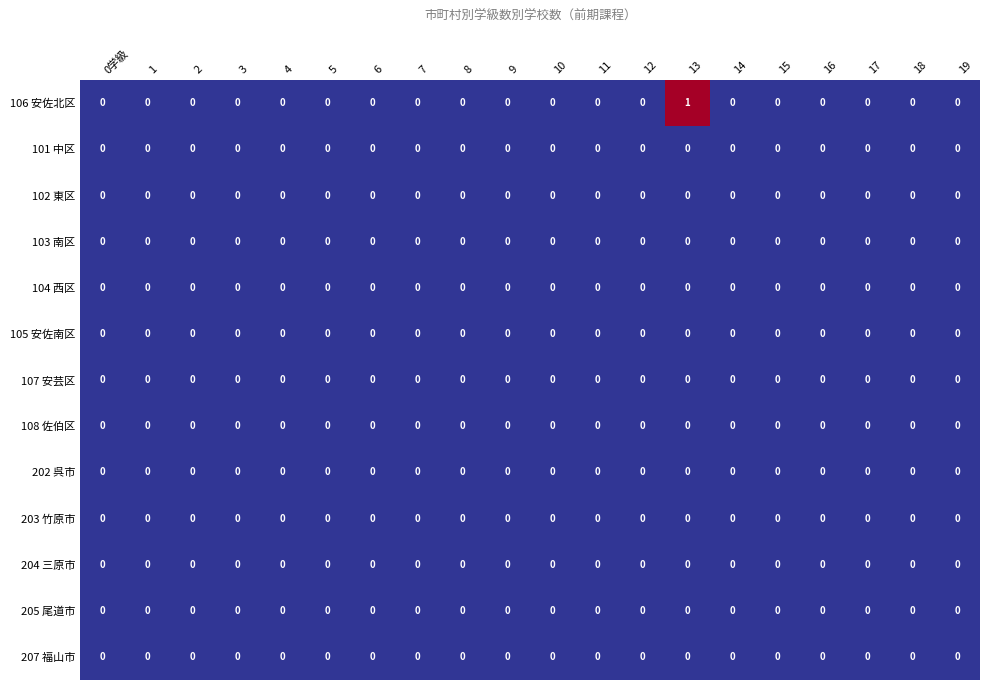

Which series has the largest range (max minus min)?

106 安佐北区